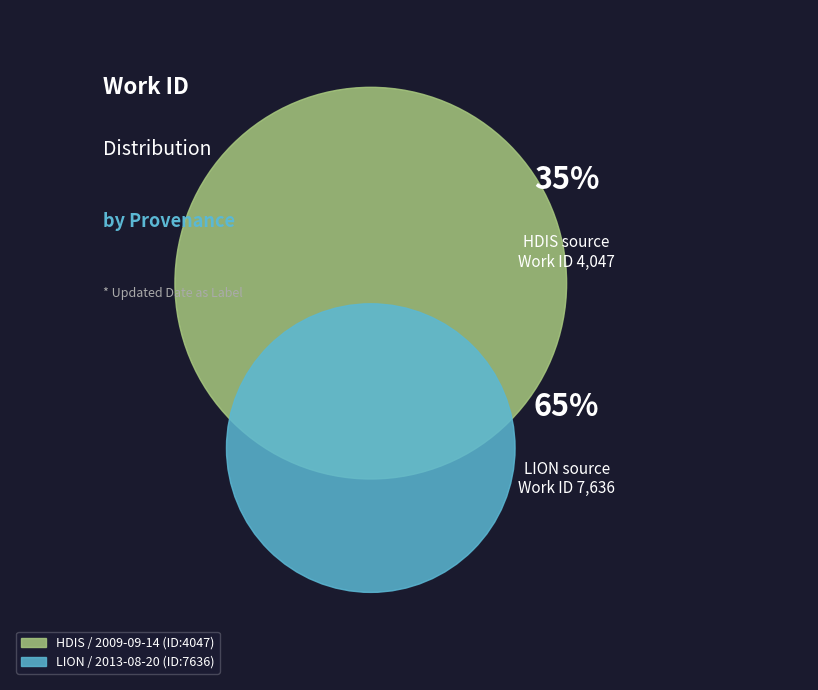

What percentage is the 2009-09-14 slice, to the nearest percent?

35%